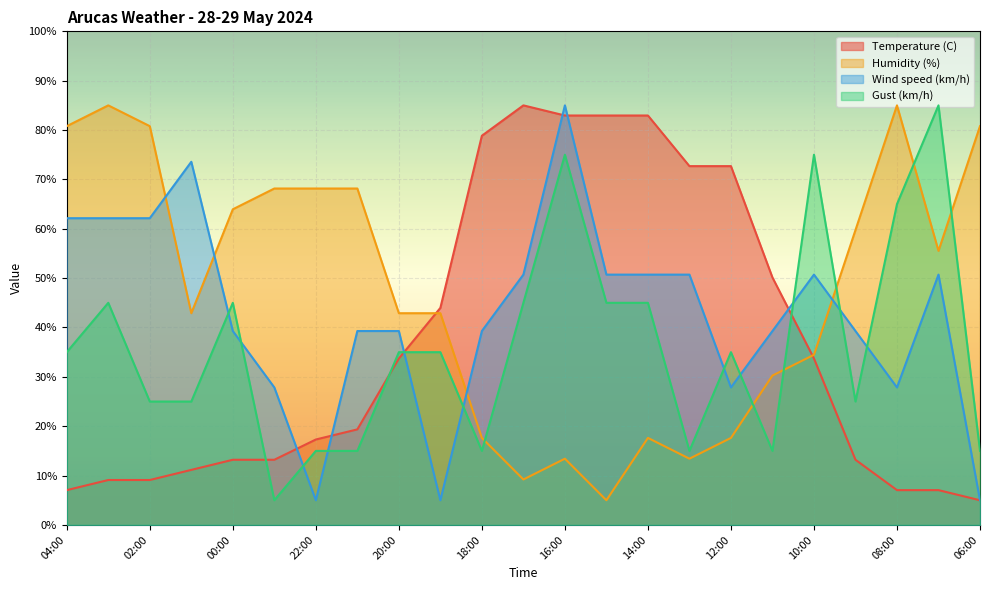

List the series in order of their peak value, lowest first.

Temperature (C), Wind speed (km/h), Gust (km/h), Humidity (%)